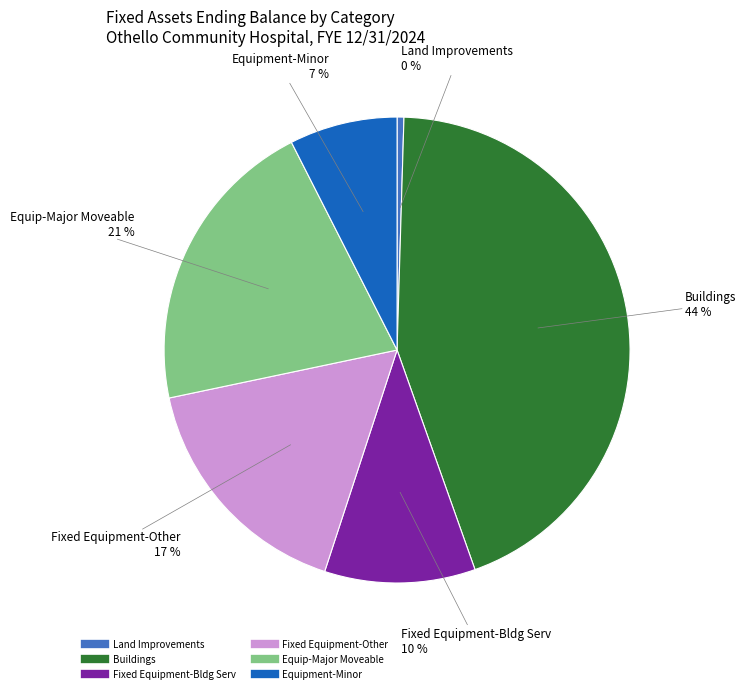

How many segments does this pie chart have?

6